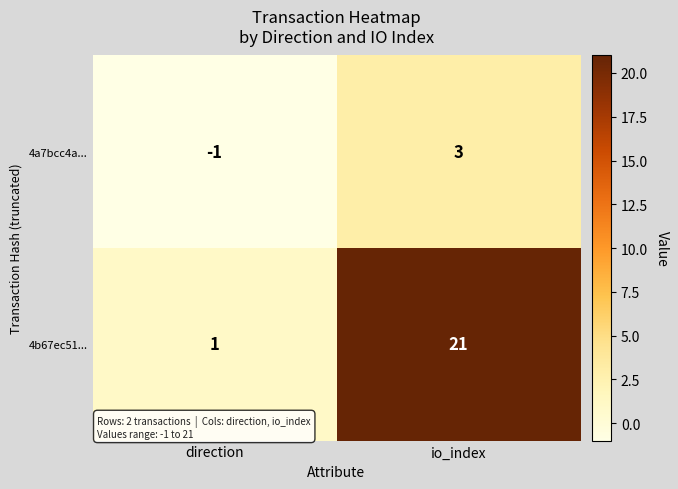

Count the number of categories in the chart.

2